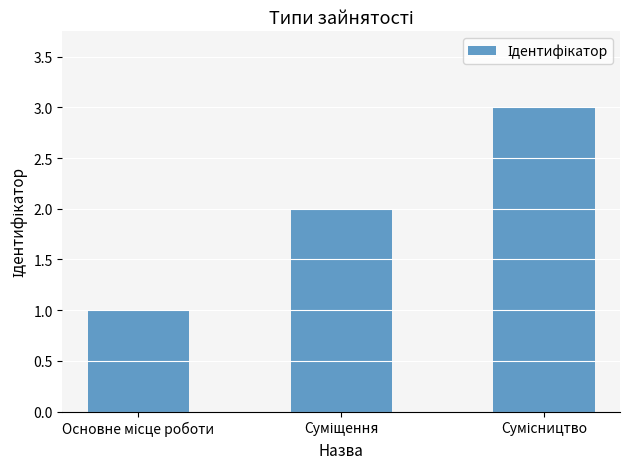

What is the smallest value displayed?

1